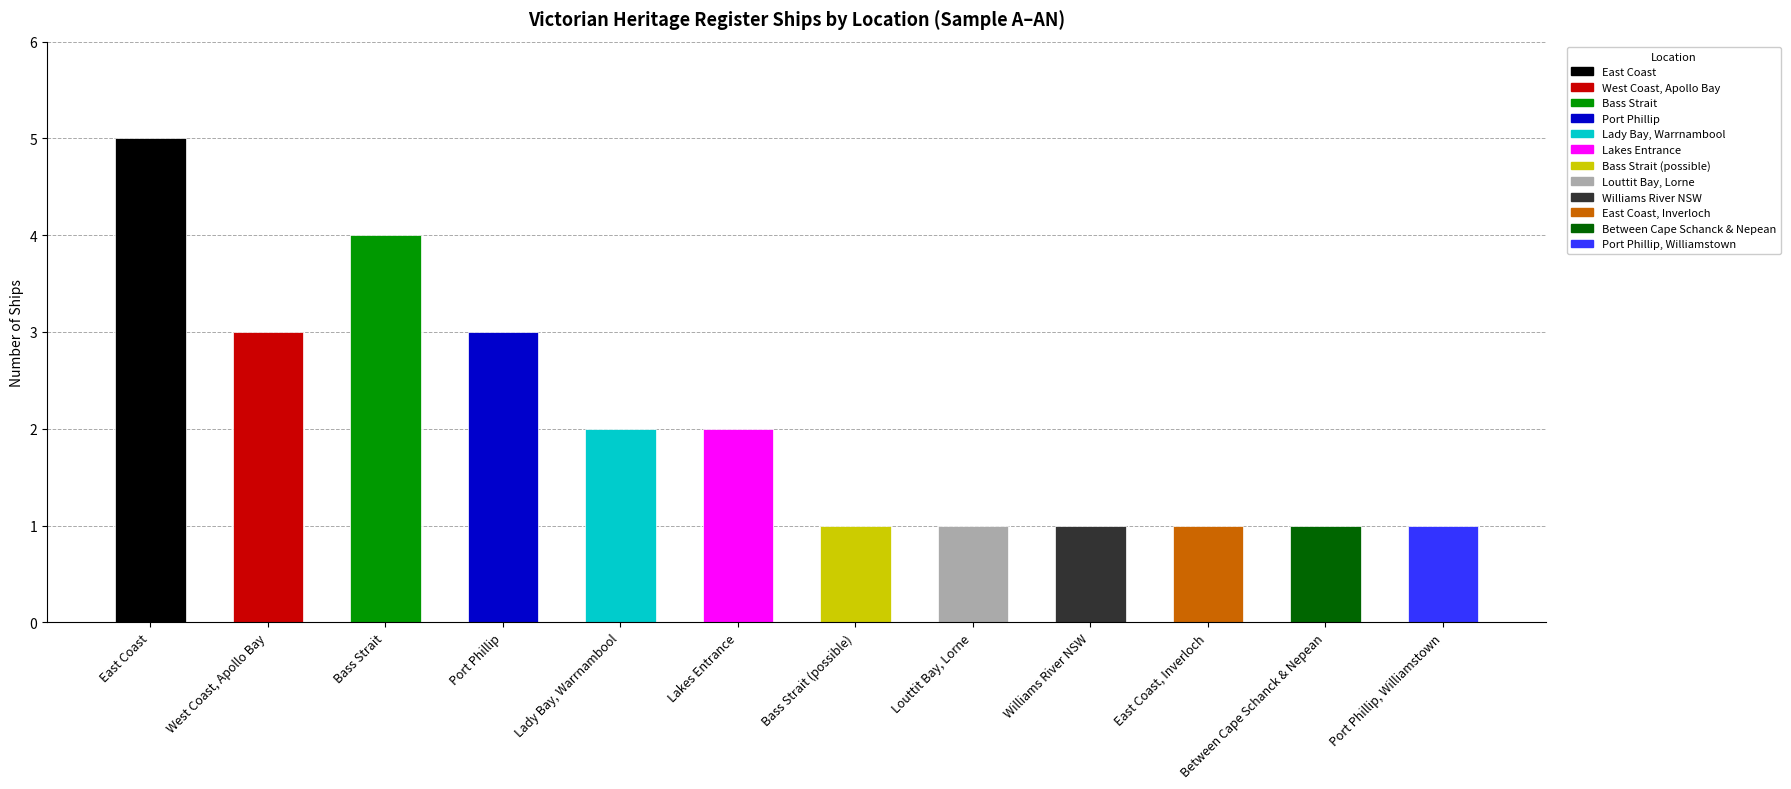

What is the smallest value displayed?

1